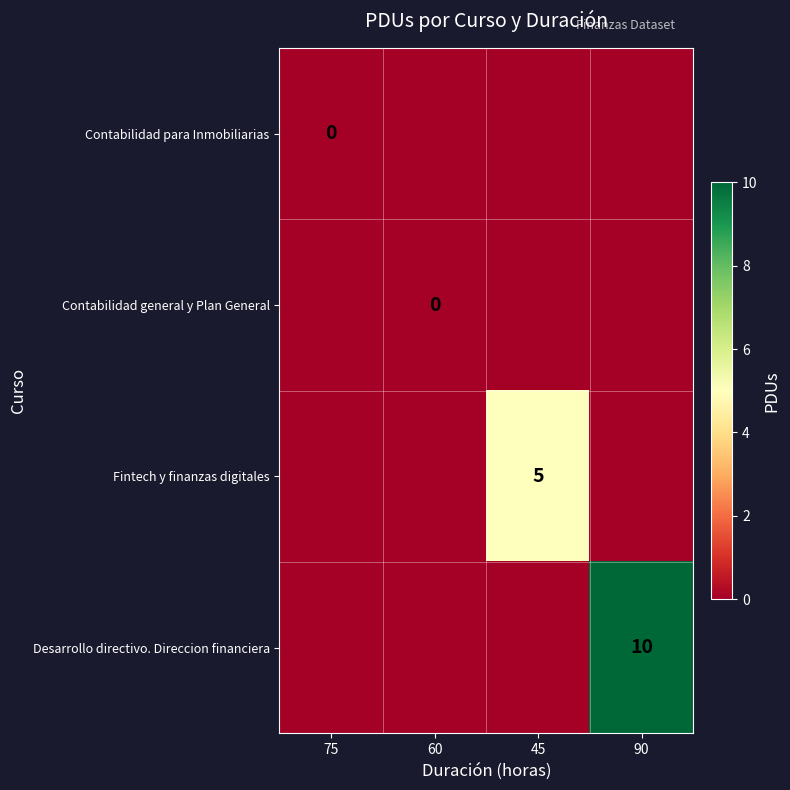

How many positive values does the Fintech y finanzas digitales series have?

1